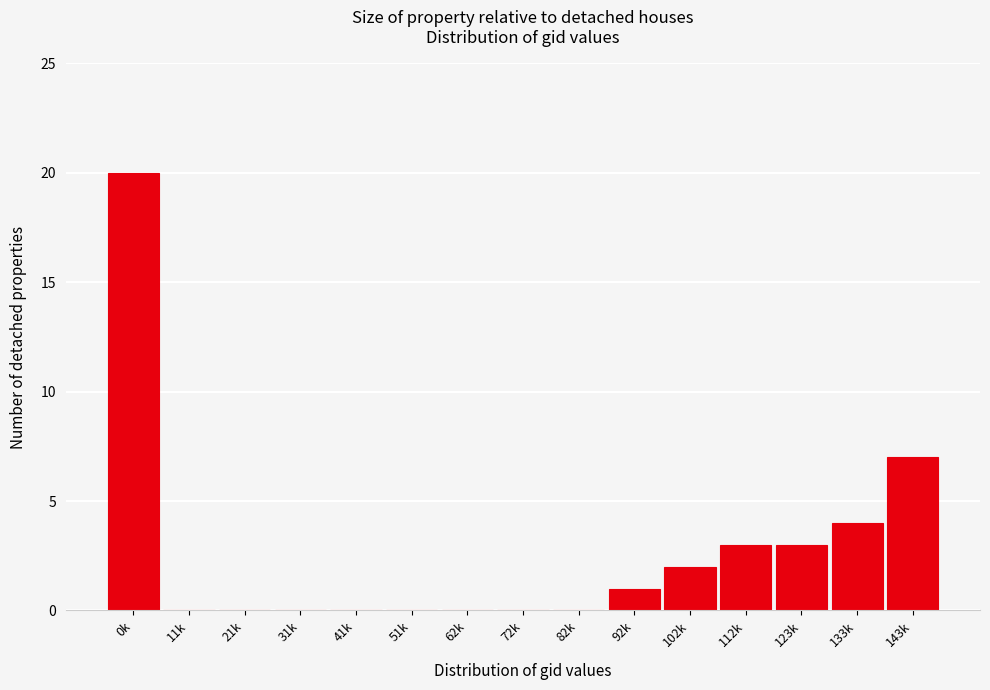

Reading left to right, transcribe all the data shown in this chart.

0k=20	11k=0	21k=0	31k=0	41k=0	51k=0	62k=0	72k=0	82k=0	92k=1	102k=2	112k=3	123k=3	133k=4	143k=7